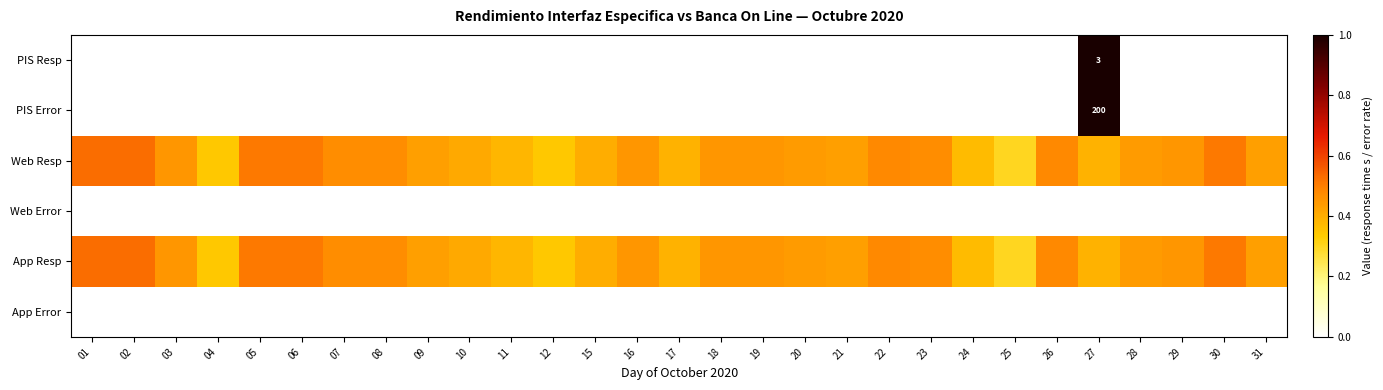

Is it true that PIS Error equals -2.0 at 26?

False